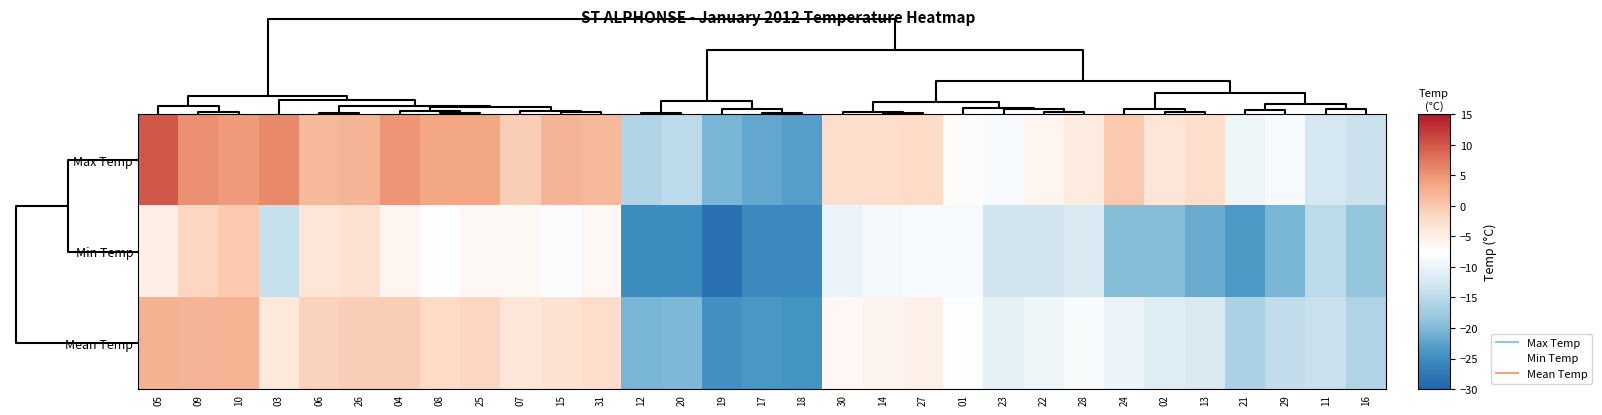

List the series in order of their overall mean, highest first.

Max Temp, Mean Temp, Min Temp